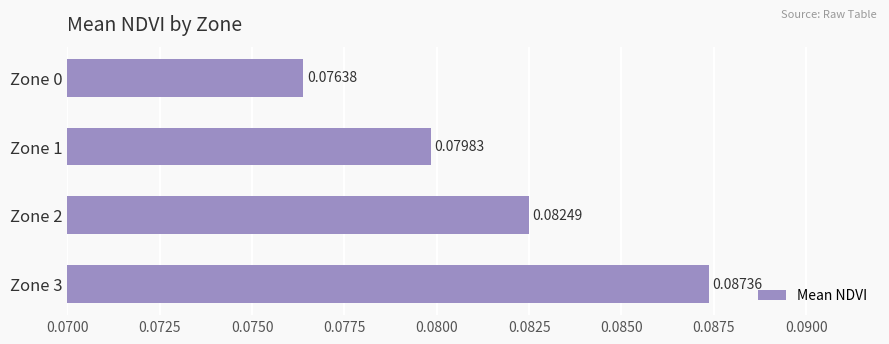

Between Zone 1 and Zone 3, which is larger?

Zone 3